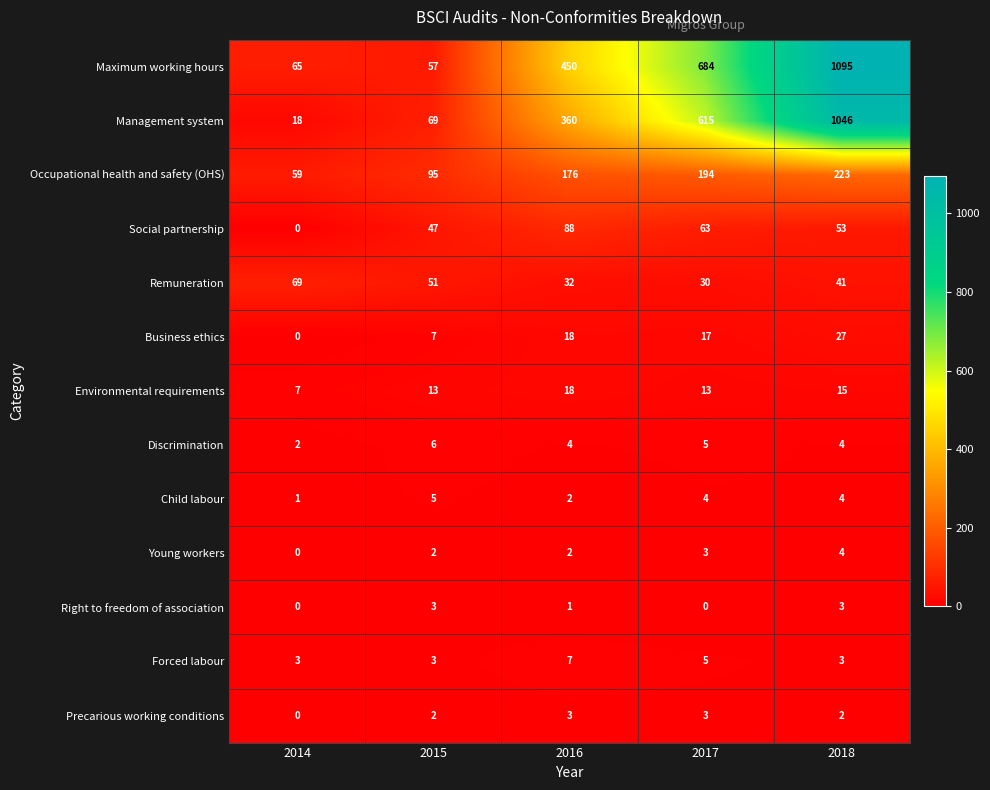

Is it true that Remuneration equals 41 at 2018?

True